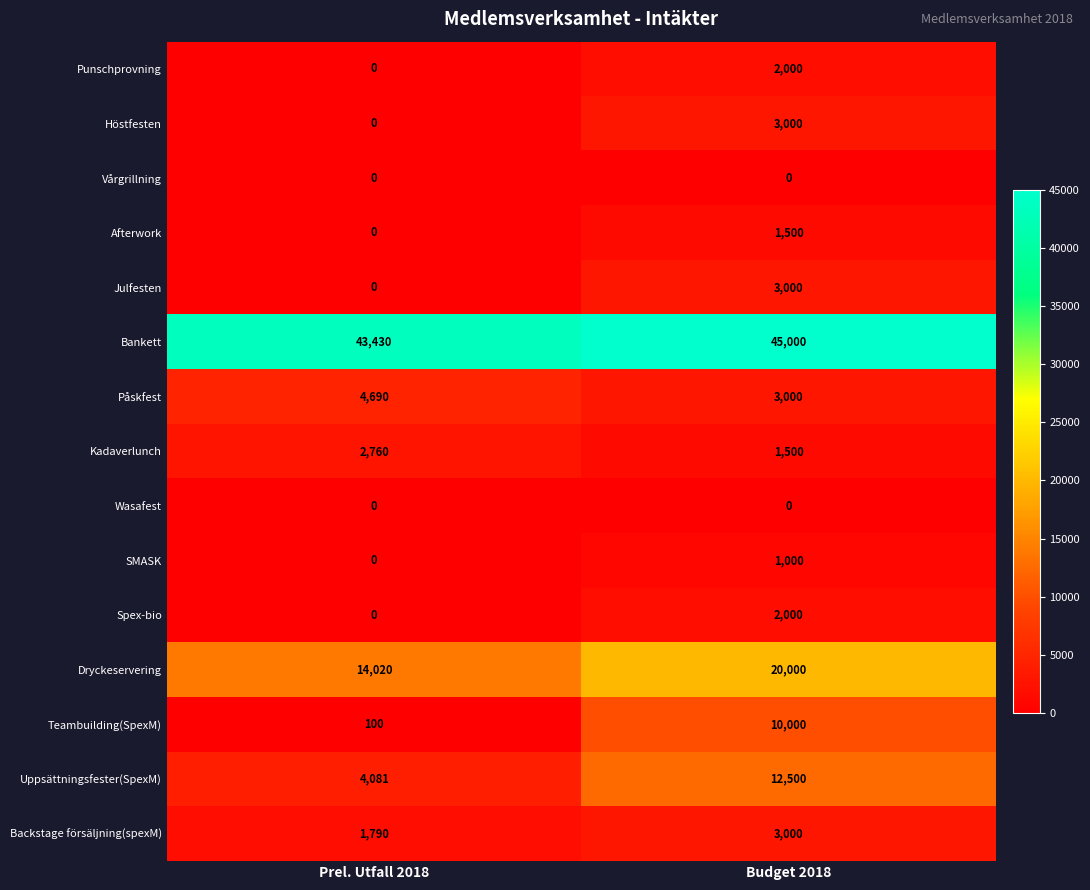

What is the sum of all SMASK values?

1000